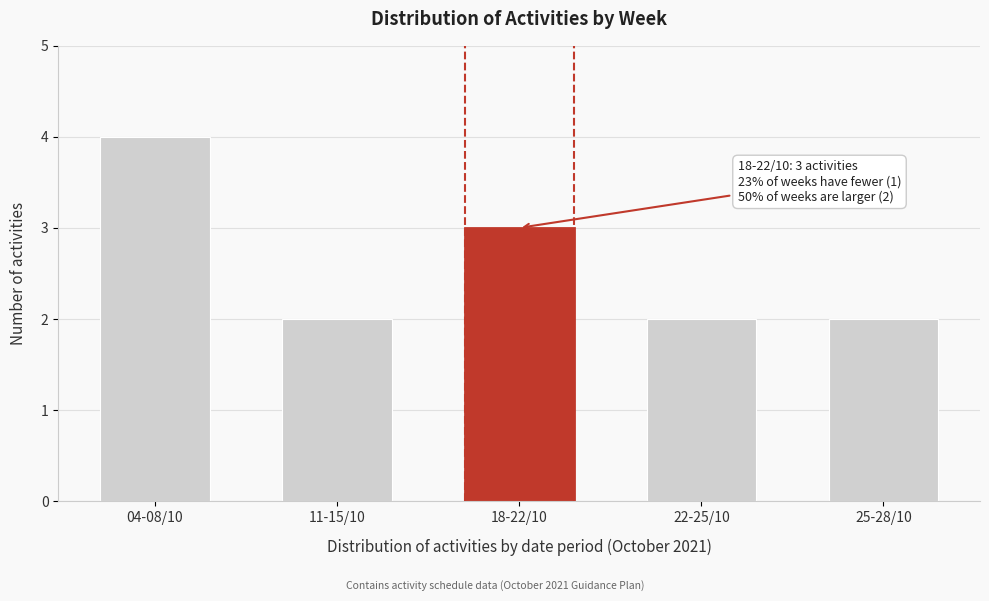

Reading left to right, list all the values displayed in this chart.

4	2	3	2	2